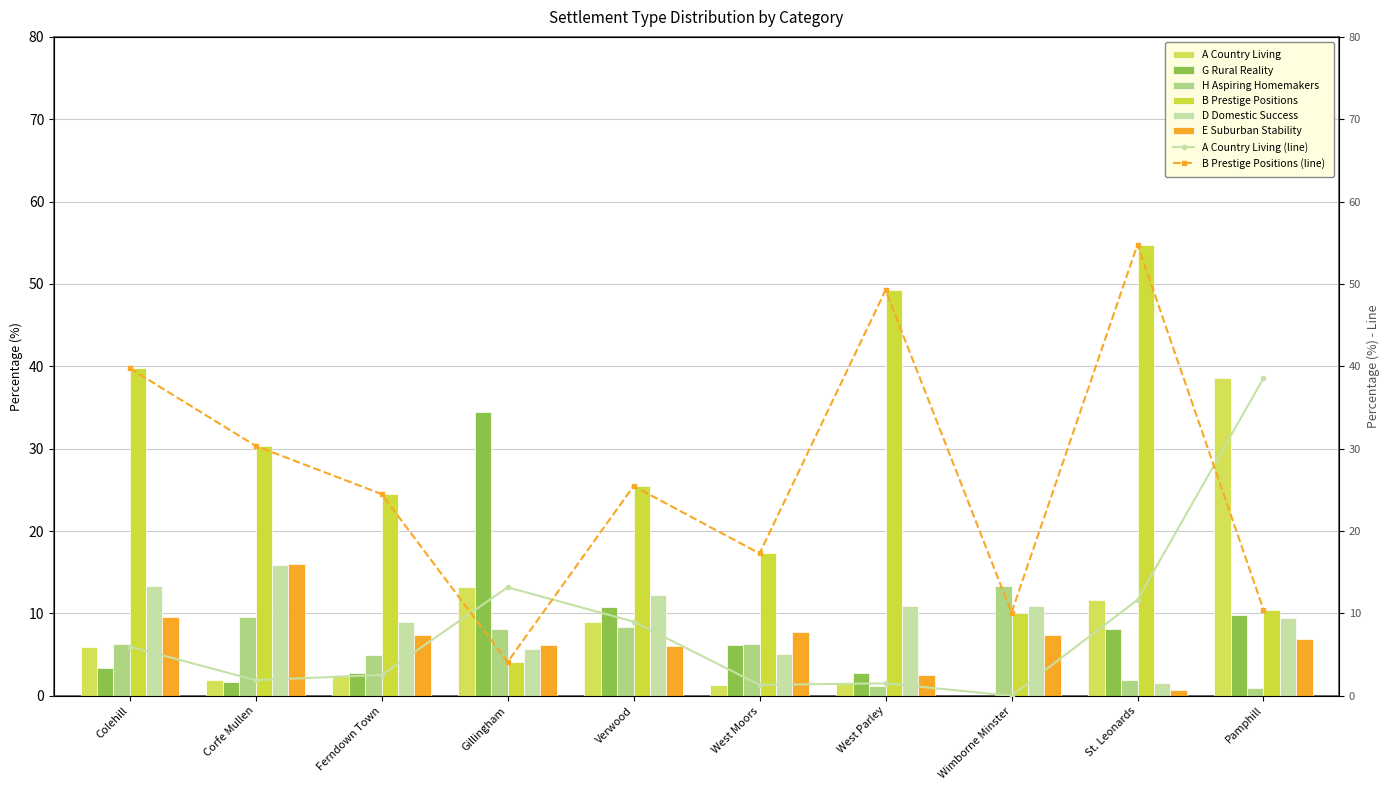

List the series in order of their peak value, lowest first.

H Aspiring Homemakers, D Domestic Success, E Suburban Stability, G Rural Reality, A Country Living, B Prestige Positions